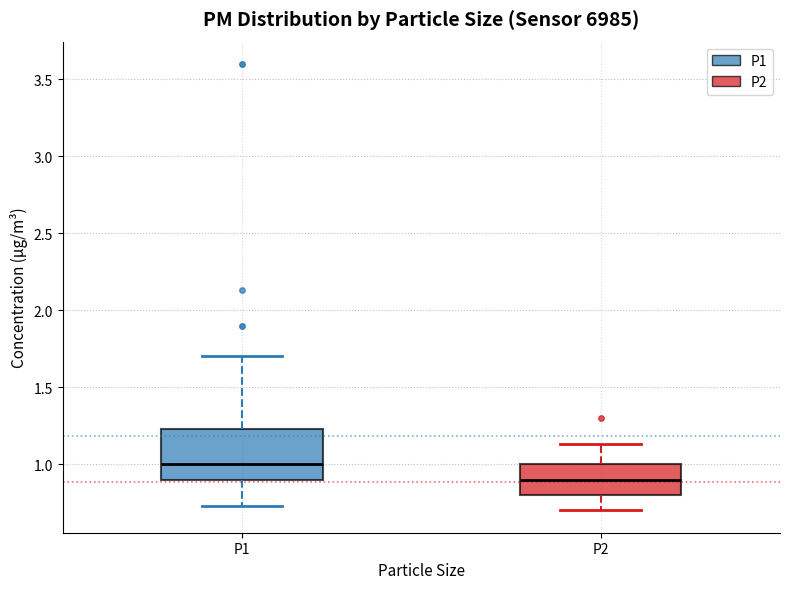

Which box is the tallest, from its lower edge to its upper edge?

P1